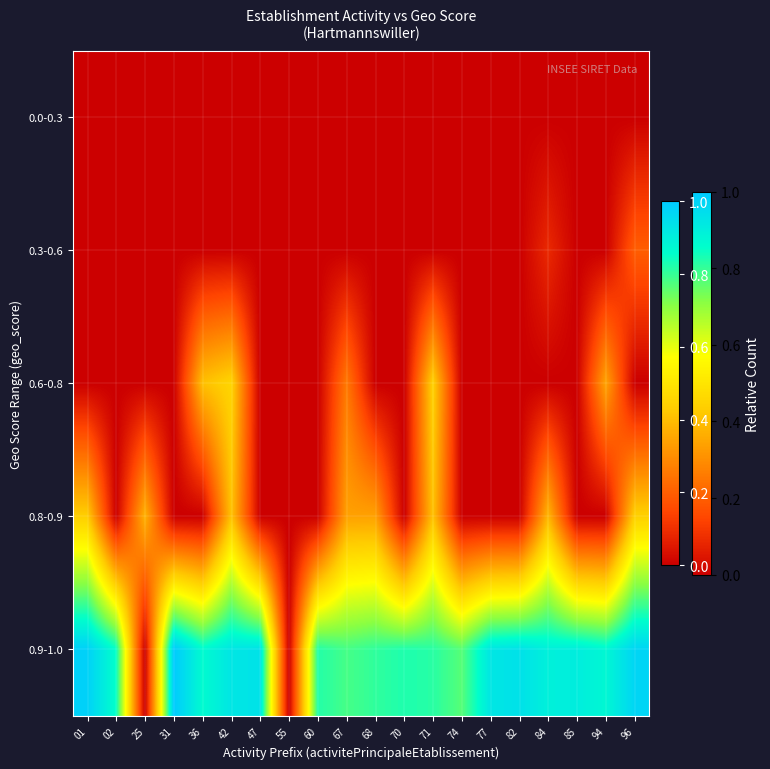

Reading right to left, what are all the values shown in this chart?

0.0-0.3: 96=0.0	94=0.0	85=0.0	84=0.0	82=0.0	77=0.0	74=0.0	71=0.0	70=0.0	68=0.0	67=0.0	60=0.0	55=0.0	47=0.0	42=0.0	36=0.0	31=0.0	25=0.0	02=0.0	01=0.0
0.3-0.6: 96=0.2	94=0.0	85=0.0	84=0.1	82=0.0	77=0.0	74=0.0	71=0.0	70=0.0	68=0.0	67=0.0	60=0.0	55=0.0	47=0.0	42=0.0	36=0.0	31=0.0	25=0.0	02=0.0	01=0.0
0.6-0.8: 96=0.0	94=0.3	85=0.0	84=0.0	82=0.0	77=0.0	74=0.0	71=0.4	70=0.0	68=0.0	67=0.3	60=0.0	55=0.0	47=0.0	42=0.5	36=0.4	31=0.0	25=0.0	02=0.0	01=0.0
0.8-0.9: 96=0.4	94=0.0	85=0.0	84=0.4	82=0.0	77=0.0	74=0.0	71=0.4	70=0.0	68=0.3	67=0.3	60=0.0	55=0.0	47=0.0	42=0.4	36=0.0	31=0.0	25=0.4	02=0.0	01=0.4
0.9-1.0: 96=1.0	94=0.9	85=0.9	84=0.9	82=0.9	77=0.9	74=0.8	71=0.8	70=0.8	68=0.8	67=0.8	60=0.8	55=0.0	47=0.9	42=0.9	36=0.9	31=1.0	25=0.0	02=0.9	01=1.0